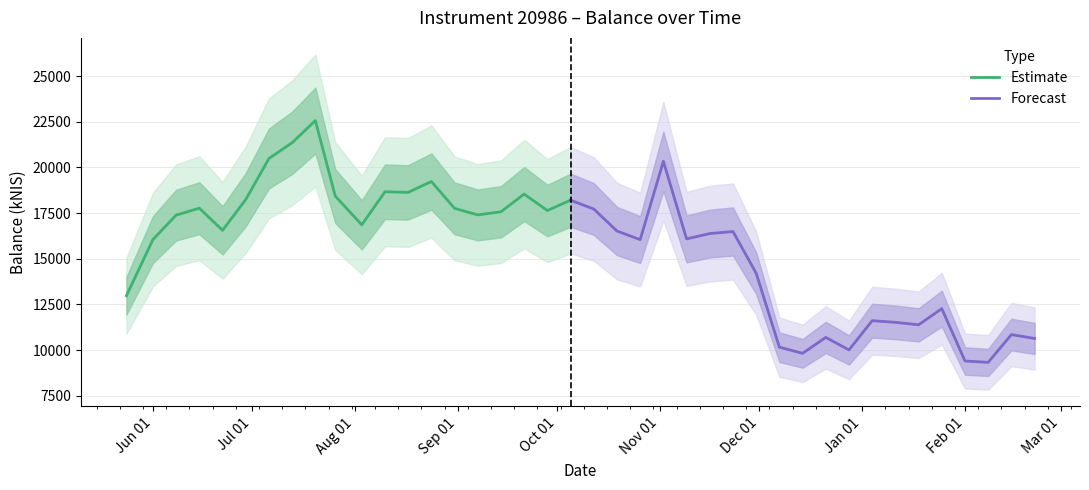

What is the label of the 12th point from the right?

2023-12-07